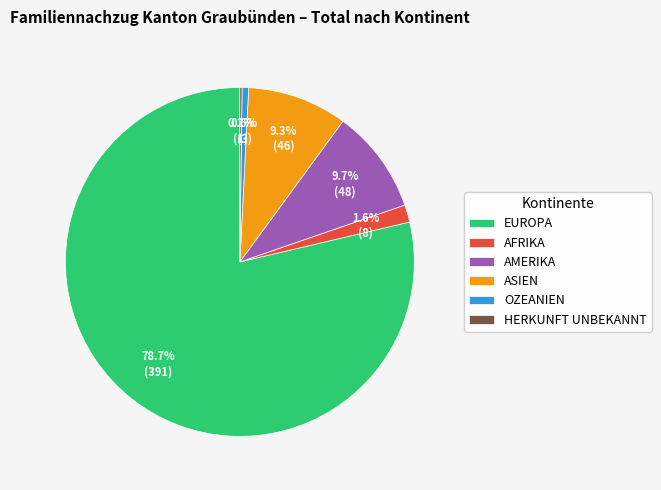

Is the sum of ASIEN and AMERIKA greater than half?

No